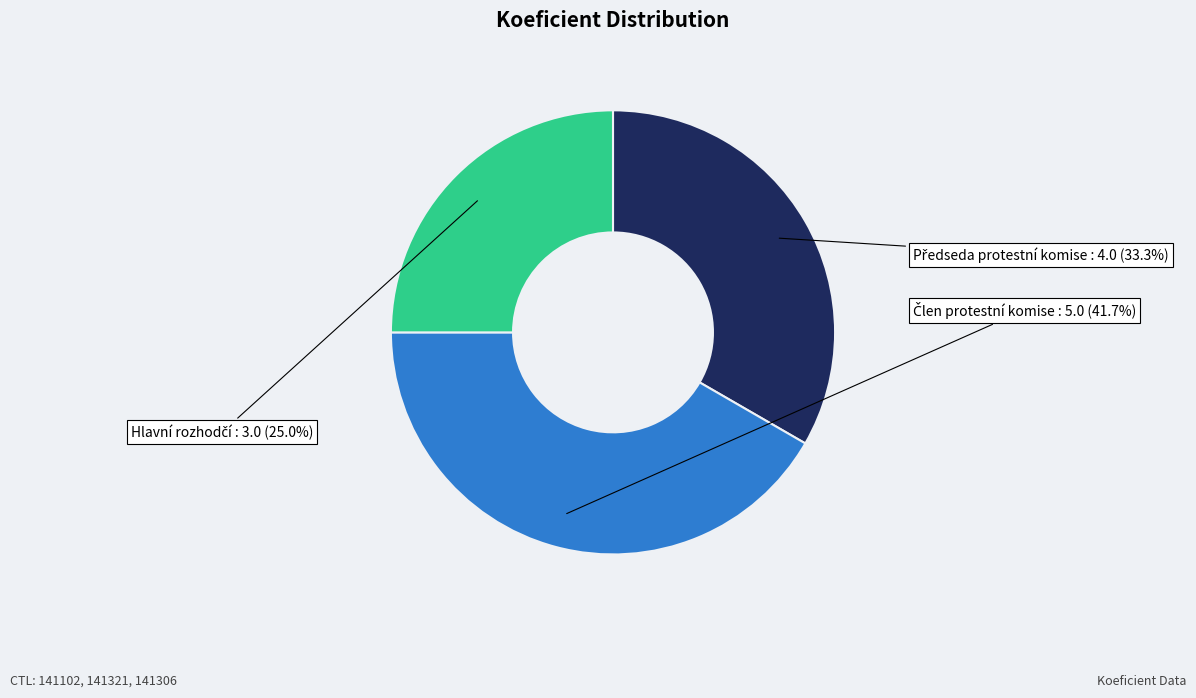

How many slices are in this pie chart?

3